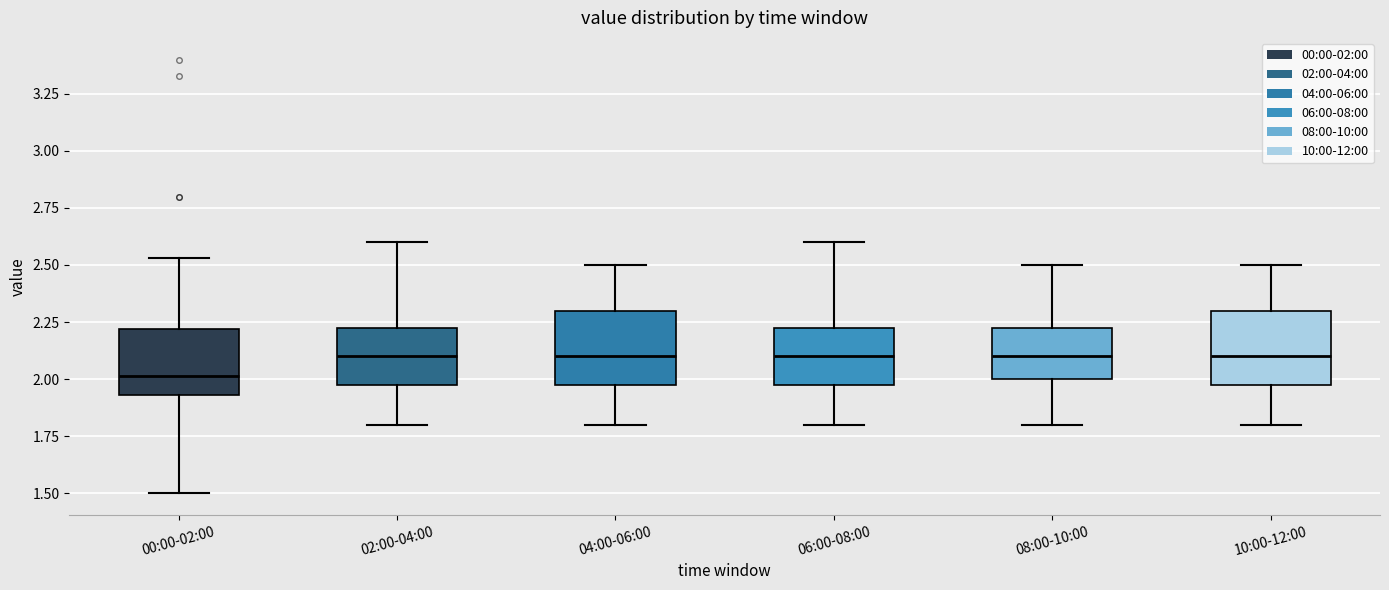

Which box's median line is the lowest?

00:00-02:00